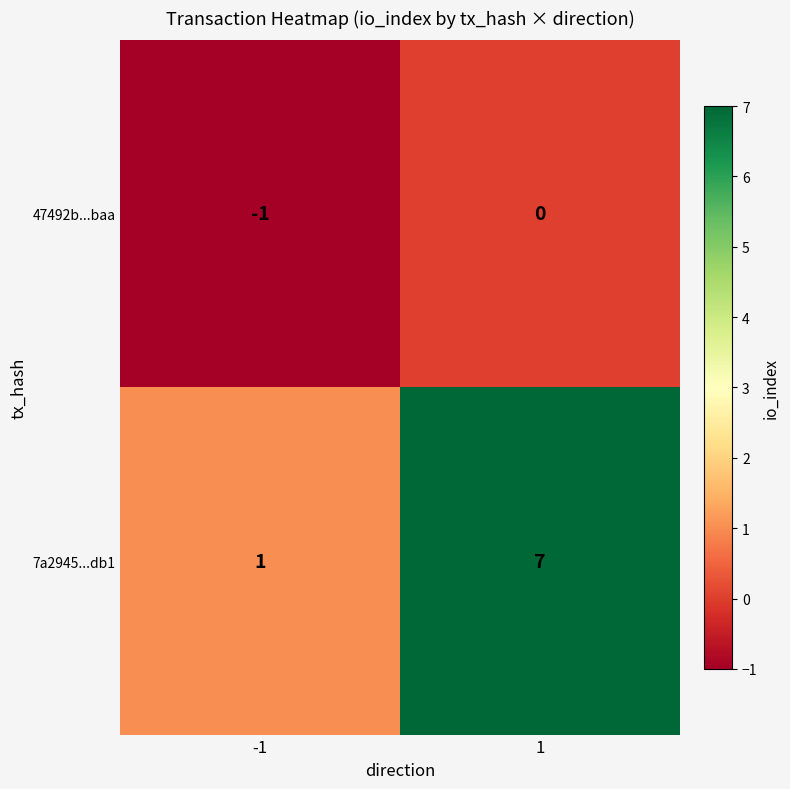

What is the difference between the maximum and minimum values in the 7a2945...db1 series?

6